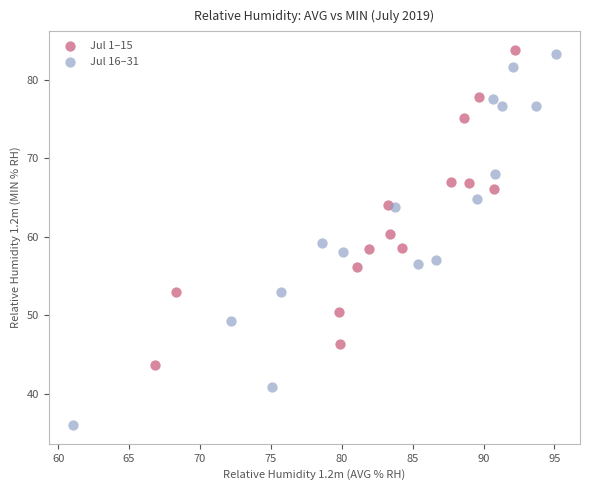

Which series has the largest Y range (max minus min)?

Jul 16–31